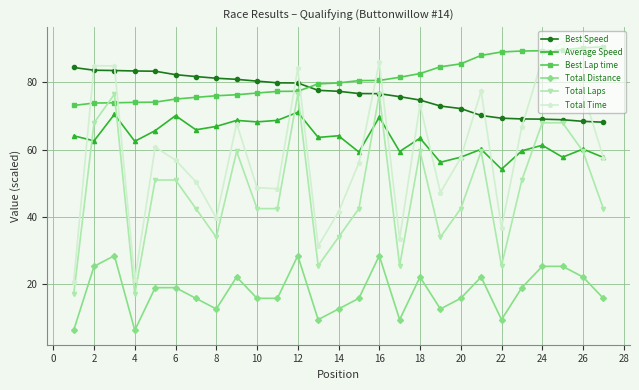

What is the maximum value for Total Time?

92.1